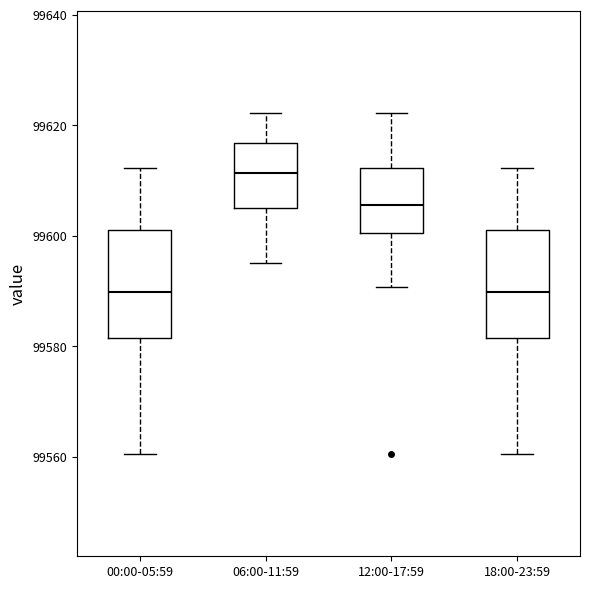

Reading left to right, transcribe this box plot: for each box, give where its median line is, the range the box spans, and where its two whiskers end, as read against the y-axis. The values are not printed on the chart, so give them approximately, as read against the axis.

00:00-05:59: median 99590, box 99582 to 99602, whiskers 99560 to 99612
06:00-11:59: median 99612, box 99606 to 99616, whiskers 99596 to 99622
12:00-17:59: median 99606, box 99600 to 99612, whiskers 99590 to 99622
18:00-23:59: median 99590, box 99582 to 99602, whiskers 99560 to 99612